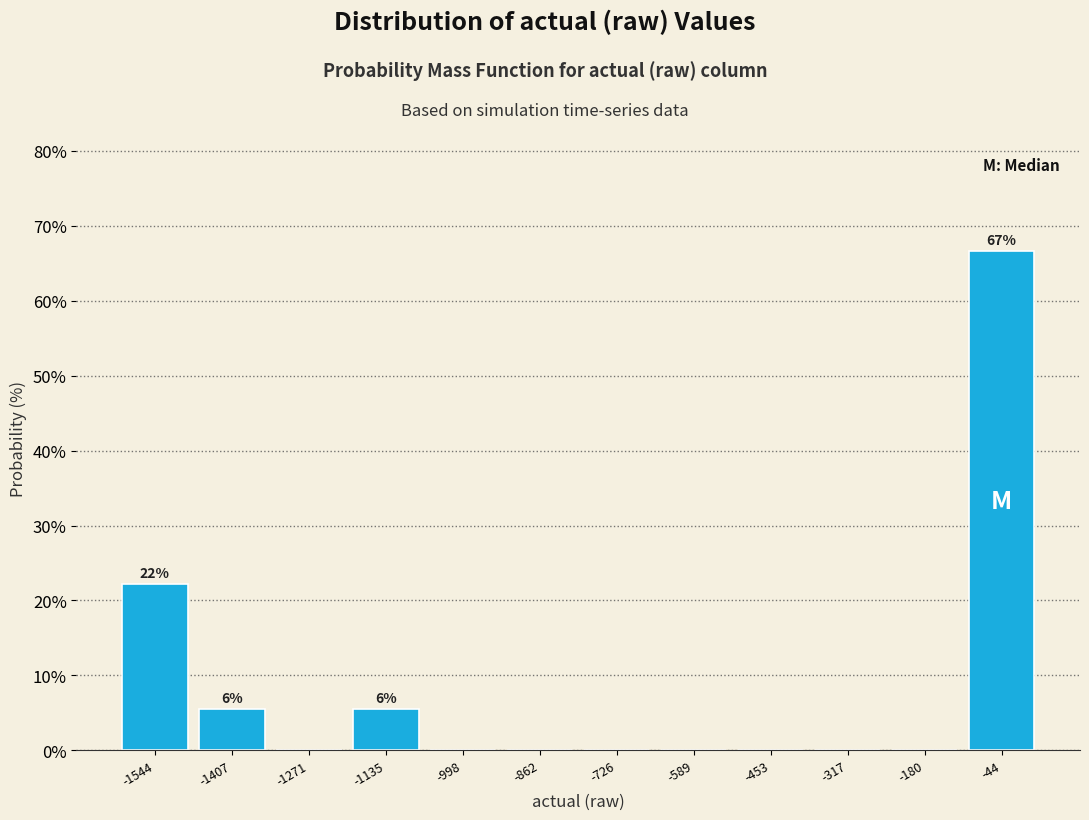

Which range on the x-axis has the tallest bar?

-120 to 20